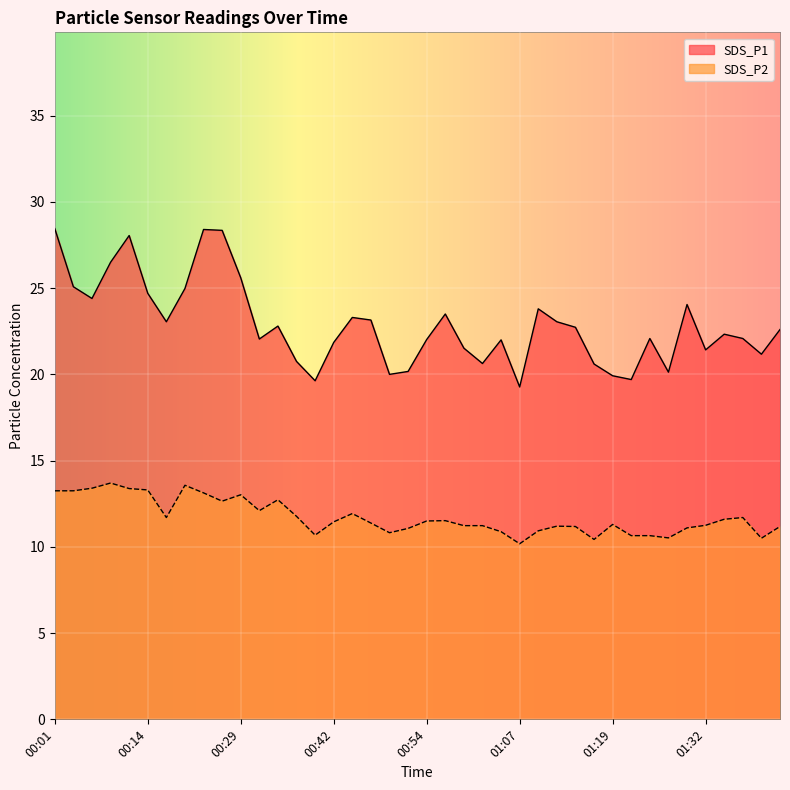

What position from the left is 00:54?

21